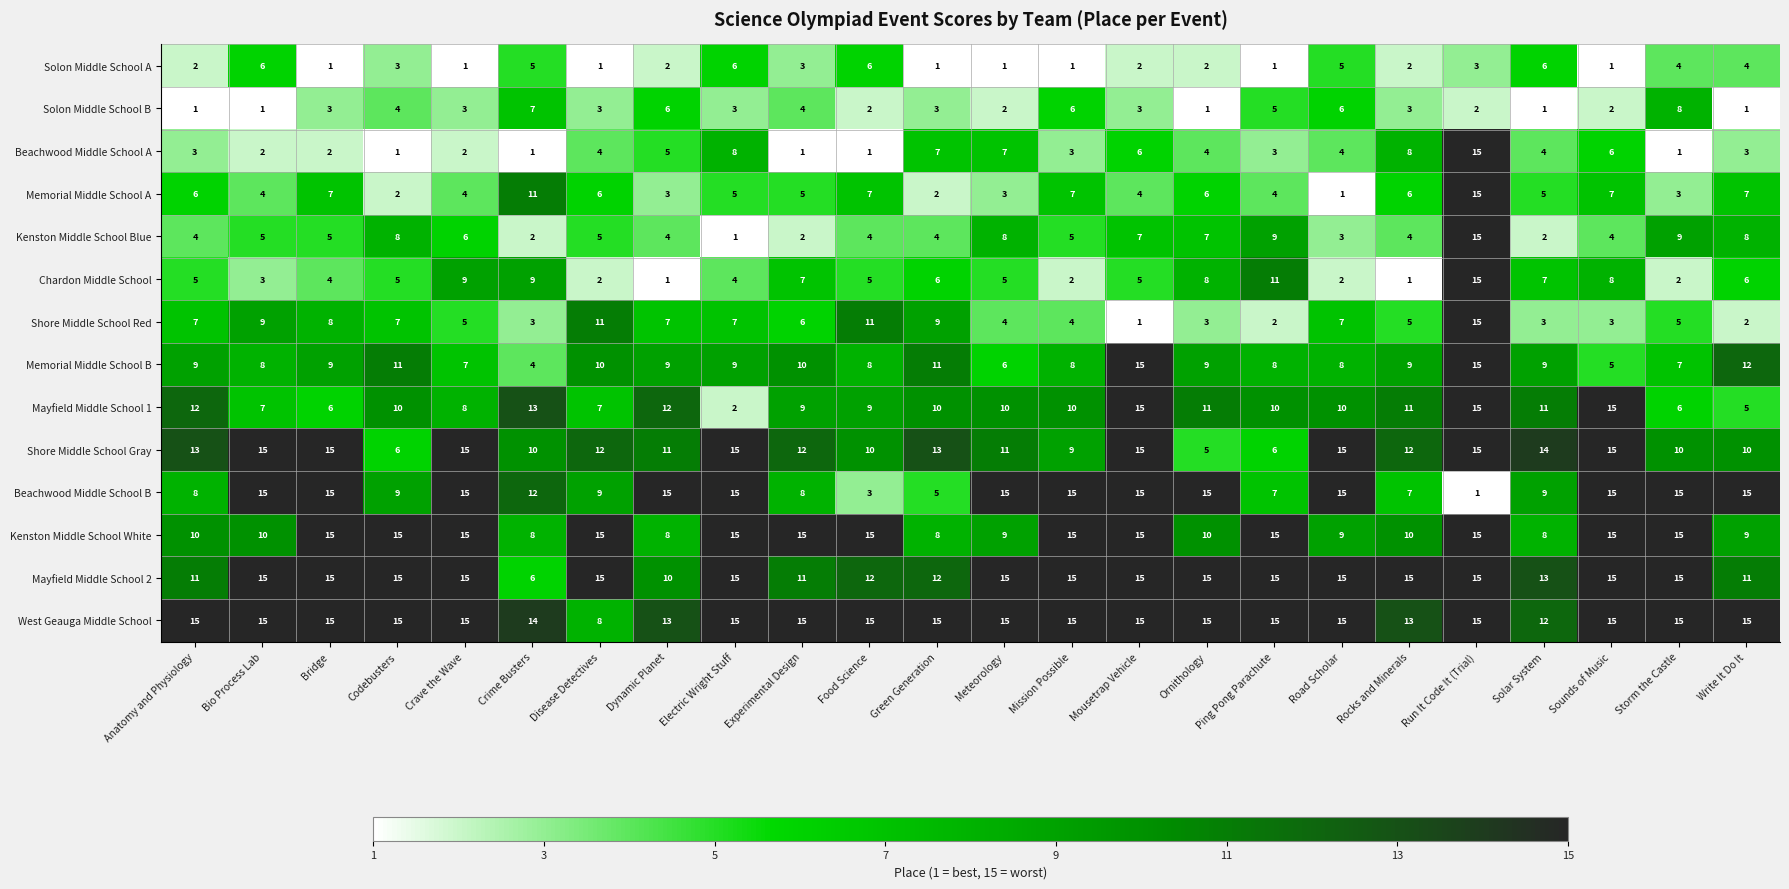

Read the Kenston Middle School Blue value at Crave the Wave, to the nearest 5.

5